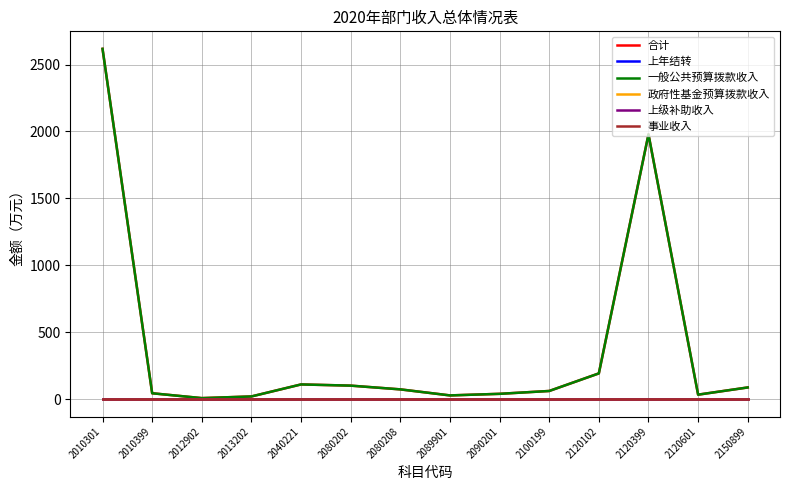

How many lines are shown in the chart?

6